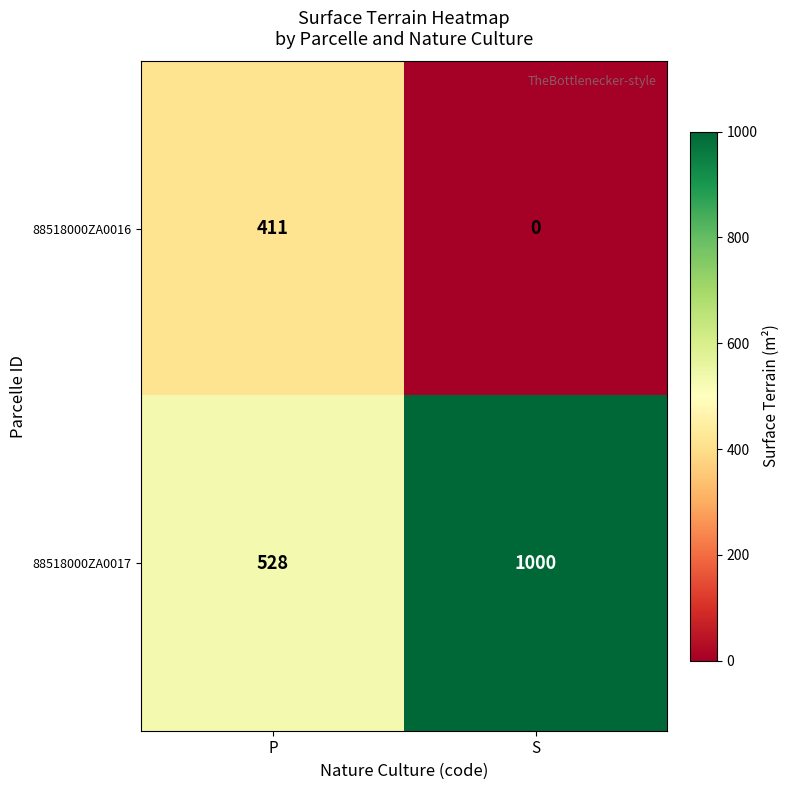

Reading right to left, transcribe all the data shown in this chart.

88518000ZA0016: S=0	P=411
88518000ZA0017: S=1000	P=528